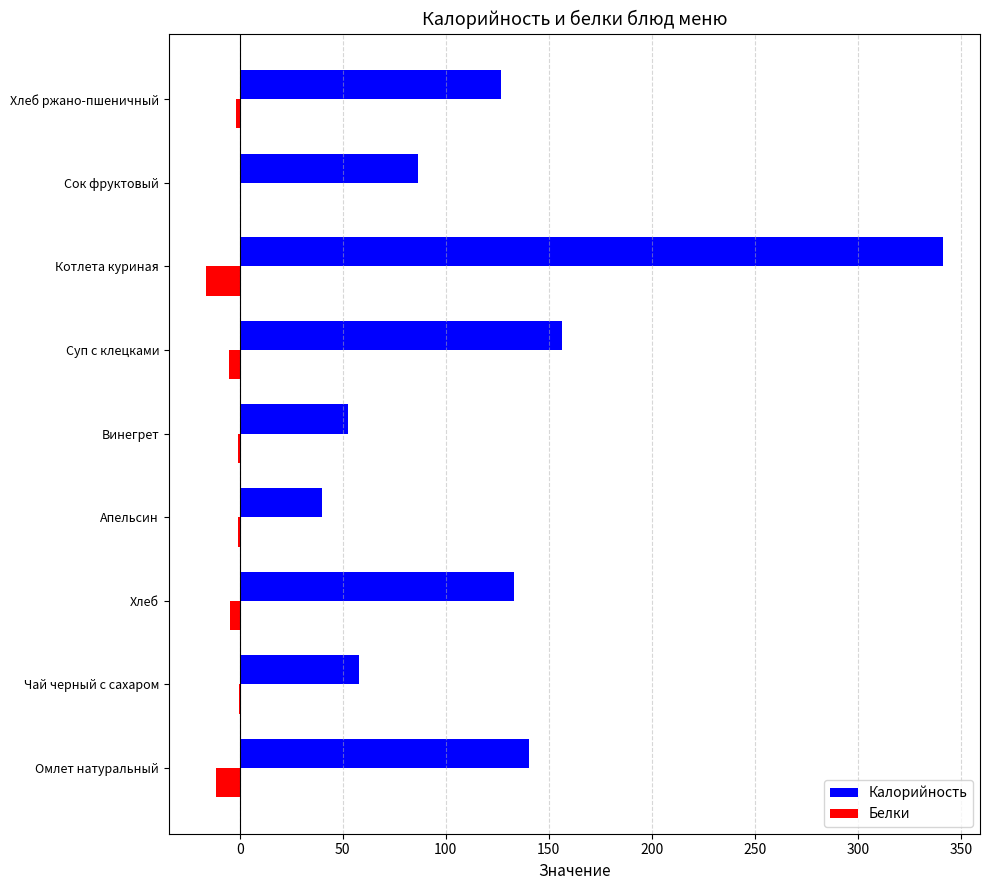

Between Винегрет and Суп с клецками, which series saw the biggest shift?

Калорийность